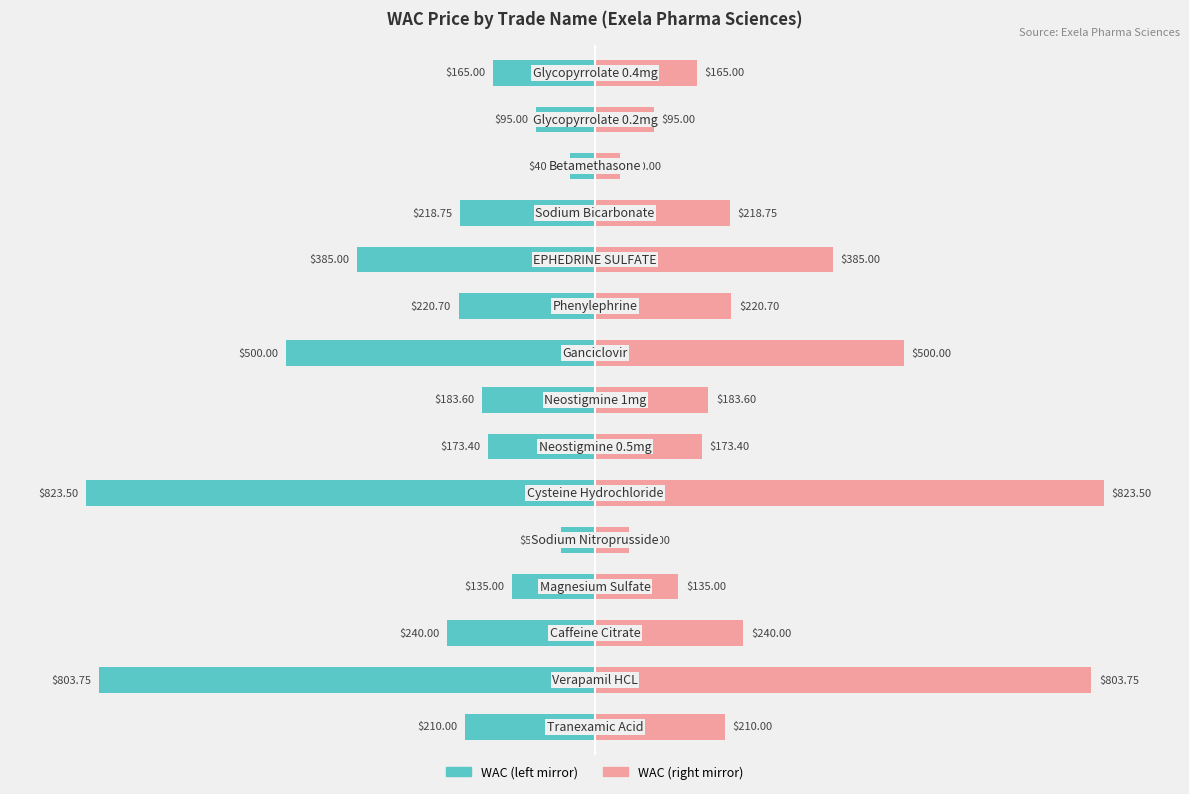

Rank the series by their average value, from highest to lowest.

WAC (right mirror), WAC (left mirror)